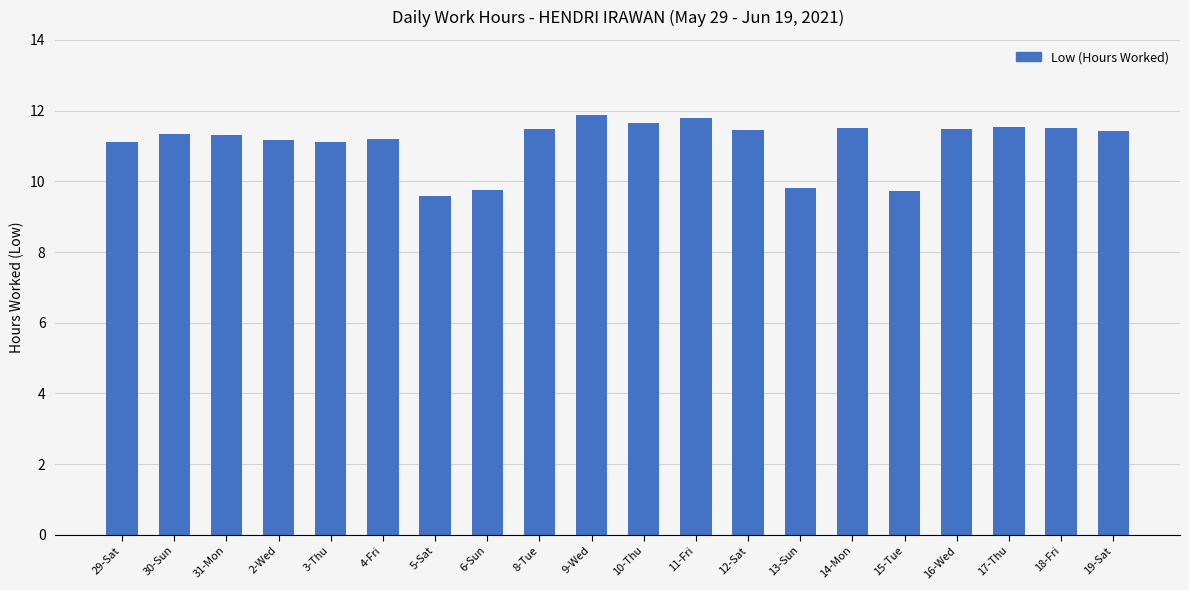

The value at 6-Sun is 9.8. True or false?

True